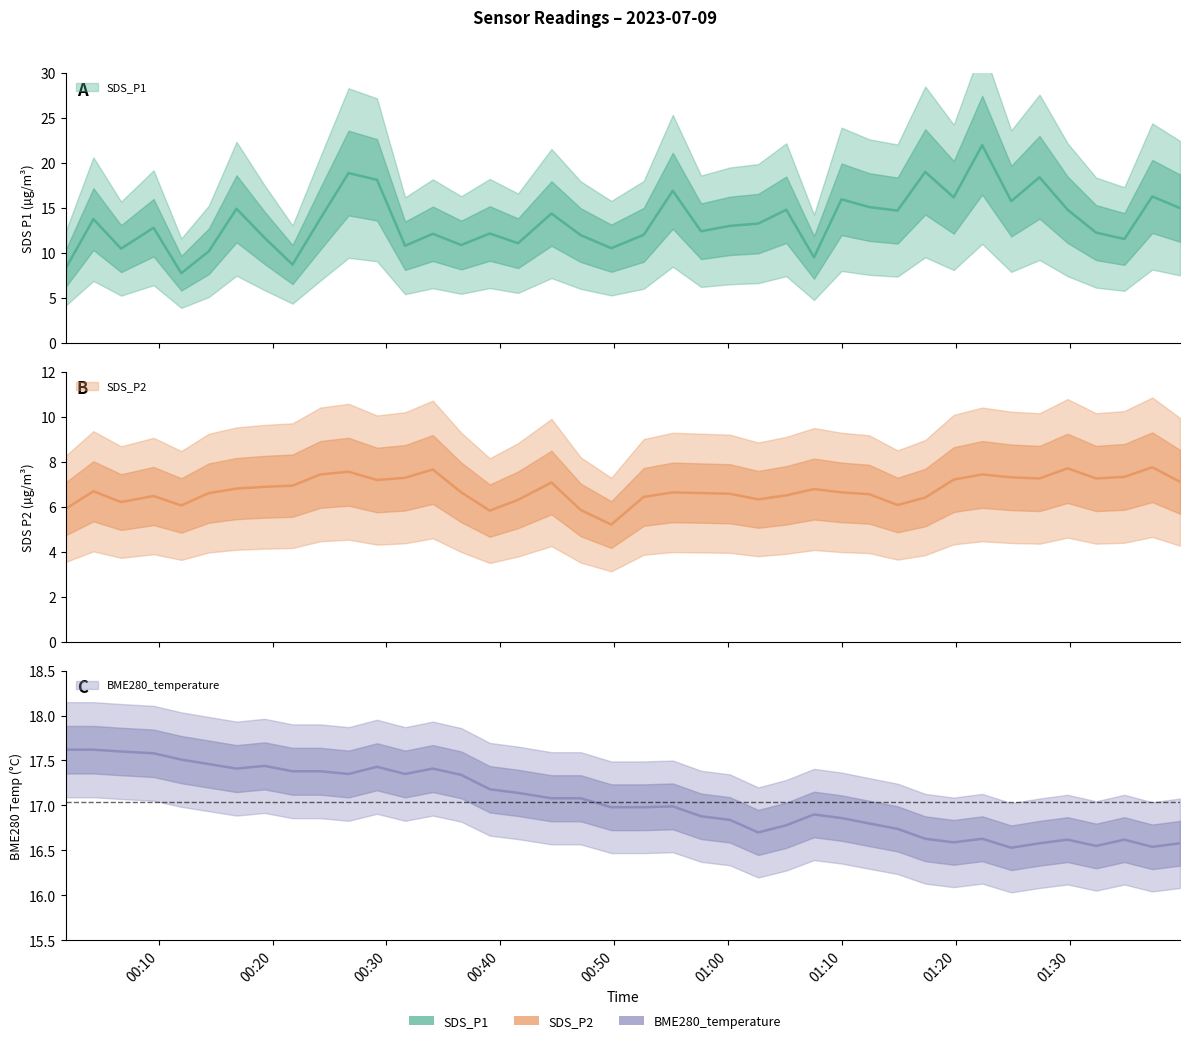

At which label does SDS_P1 reach its minimum?

2023/07/09 00:11:59